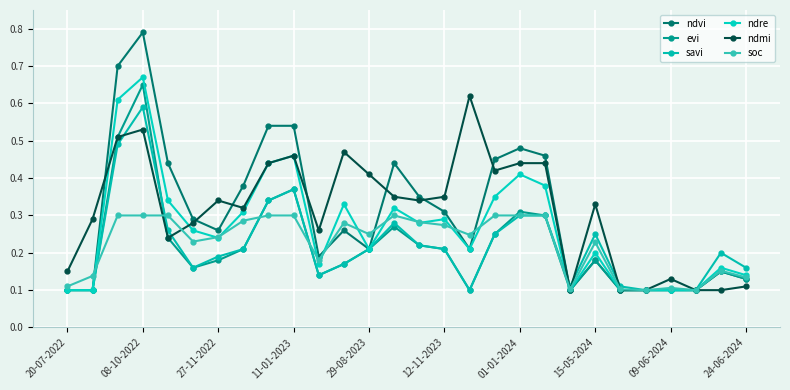

At which category is the sum across all series the highest?

08-10-2022